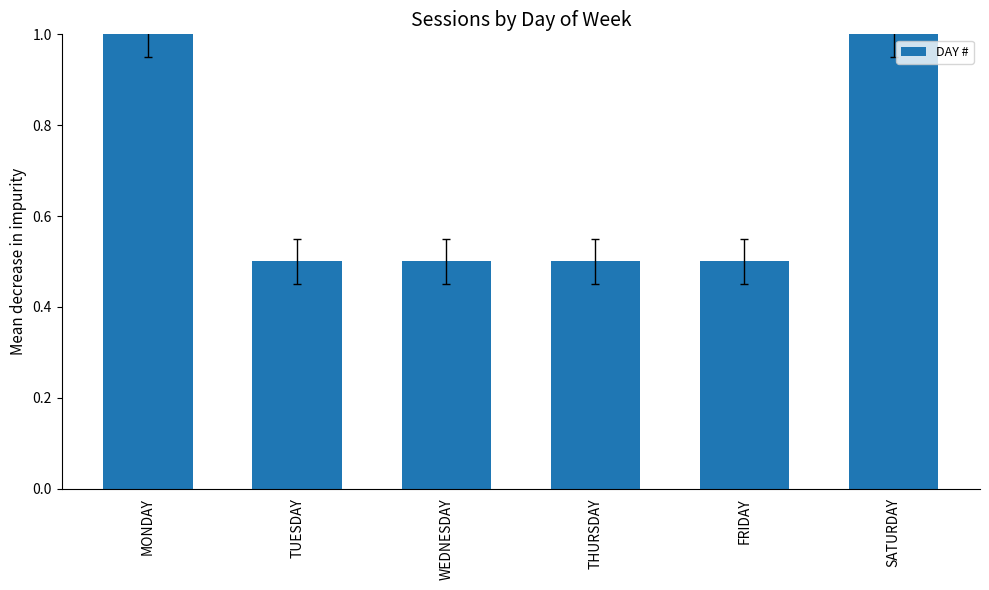

Is it true that the value at TUESDAY is 0.7?

False